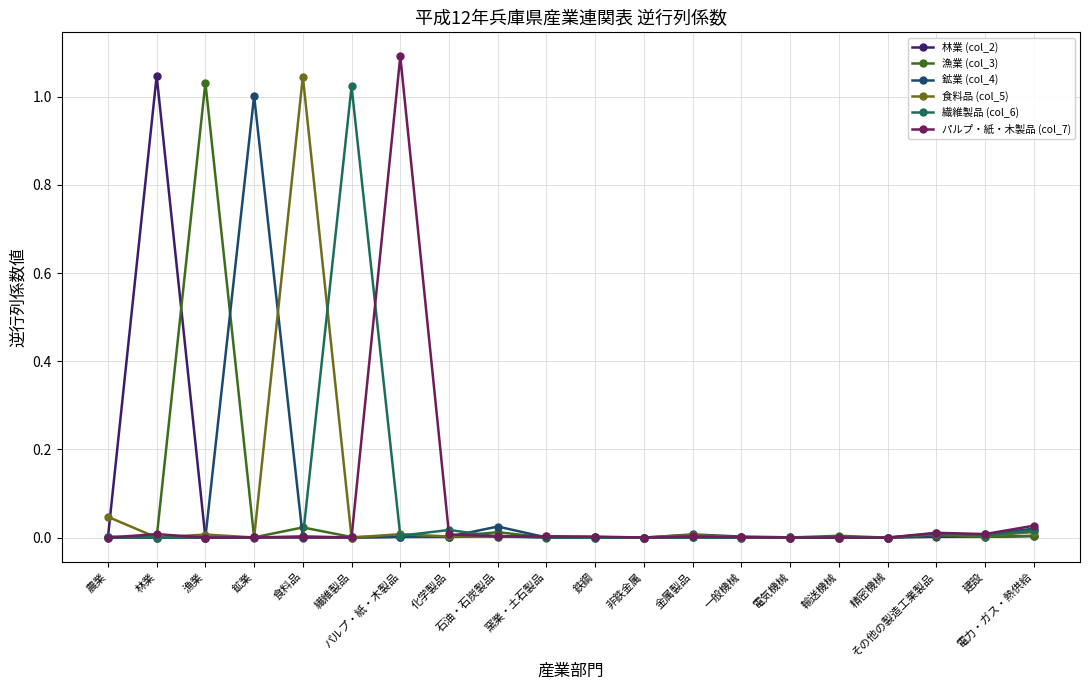

Reading left to right, extract all data points from this chart.

林業 (col_2): 0.0	1.0	0.0	0.0	0.0	0.0	0.0	0.0	0.0	0.0	0.0	0.0	0.0	0.0	0.0	0.0	0.0	0.0	0.0	0.0
漁業 (col_3): 0.0	0.0	1.0	0.0	0.0	0.0	0.0	0.0	0.0	0.0	0.0	0.0	0.0	0.0	0.0	0.0	0.0	0.0	0.0	0.0
鉱業 (col_4): 0.0	0.0	0.0	1.0	0.0	0.0	0.0	0.0	0.0	0.0	0.0	0.0	0.0	0.0	0.0	0.0	0.0	0.0	0.0	0.0
食料品 (col_5): 0.0	0.0	0.0	0.0	1.0	0.0	0.0	0.0	0.0	0.0	0.0	0.0	0.0	0.0	0.0	0.0	0.0	0.0	0.0	0.0
繊維製品 (col_6): 0.0	0.0	0.0	0.0	0.0	1.0	0.0	0.0	0.0	0.0	0.0	0.0	0.0	0.0	0.0	0.0	0.0	0.0	0.0	0.0
パルプ・紙・木製品 (col_7): 0.0	0.0	0.0	0.0	0.0	0.0	1.1	0.0	0.0	0.0	0.0	0.0	0.0	0.0	0.0	0.0	0.0	0.0	0.0	0.0